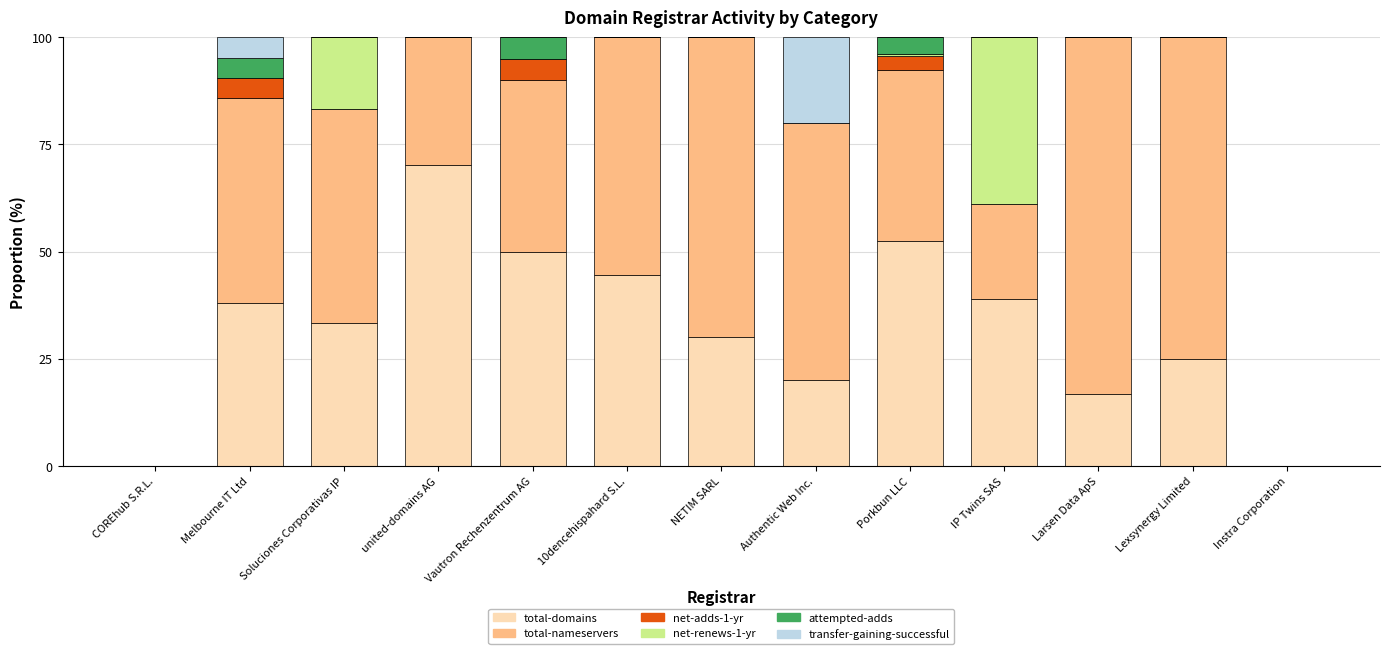

Which category has the highest value in the total-domains series?

united-domains AG